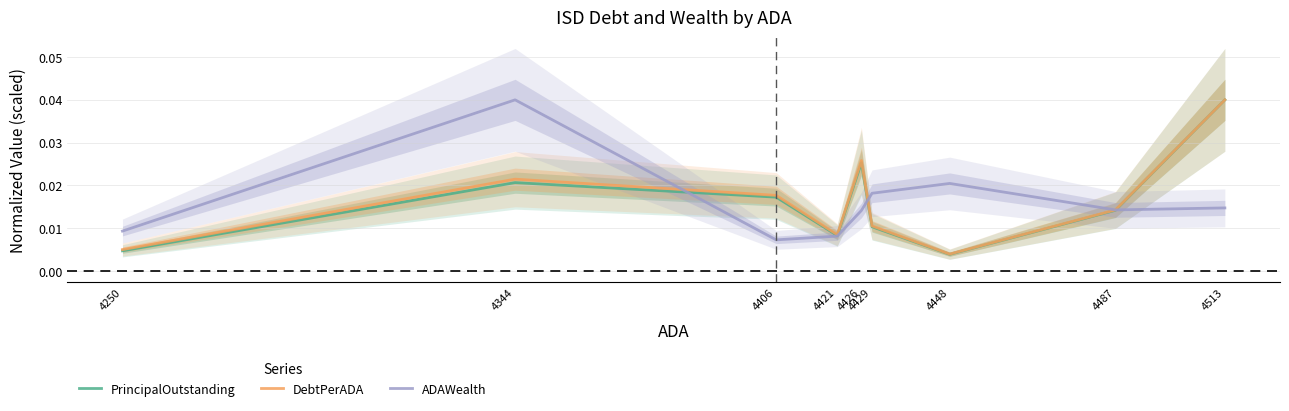

Is the value of DebtPerADA at 4513 greater than the value of PrincipalOutstanding at 4448?

Yes